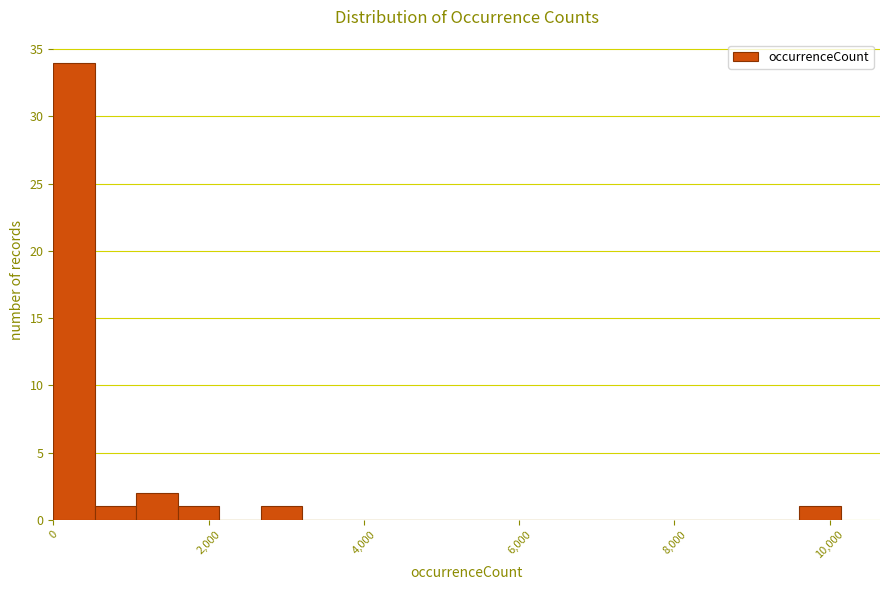

Read against the x-axis, roughly where is the centre of the tallest bar?

200